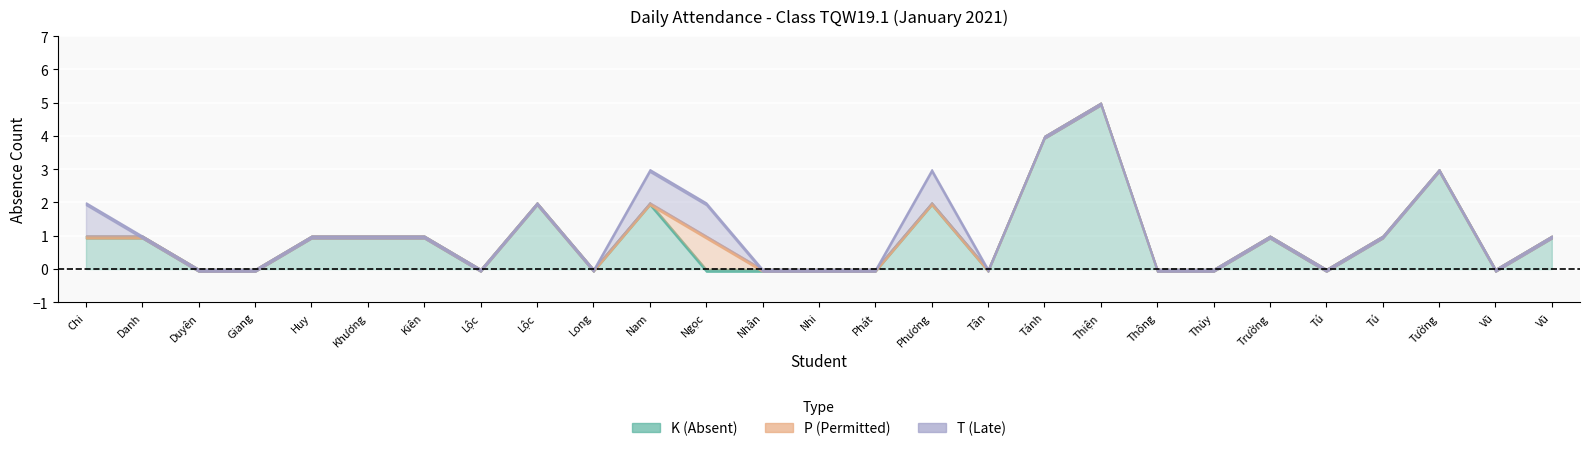

Which has a higher value, Cống Công Danh or Hoàng Bá Thiện?

Hoàng Bá Thiện